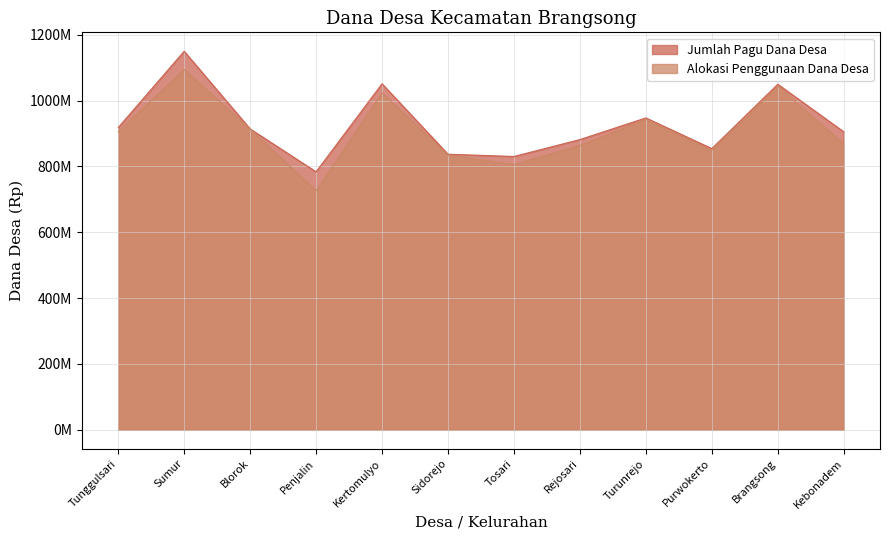

What is the smallest value displayed?

725889700